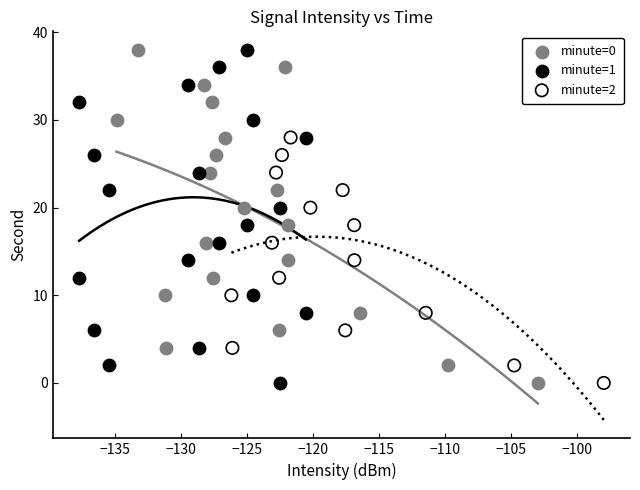

What are all the series names shown in the legend?

minute=0, minute=1, minute=2